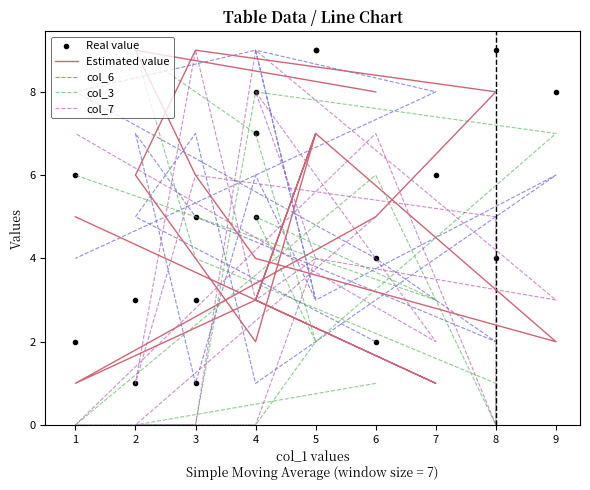

How many interior local peaks does the Estimated value series have?

4